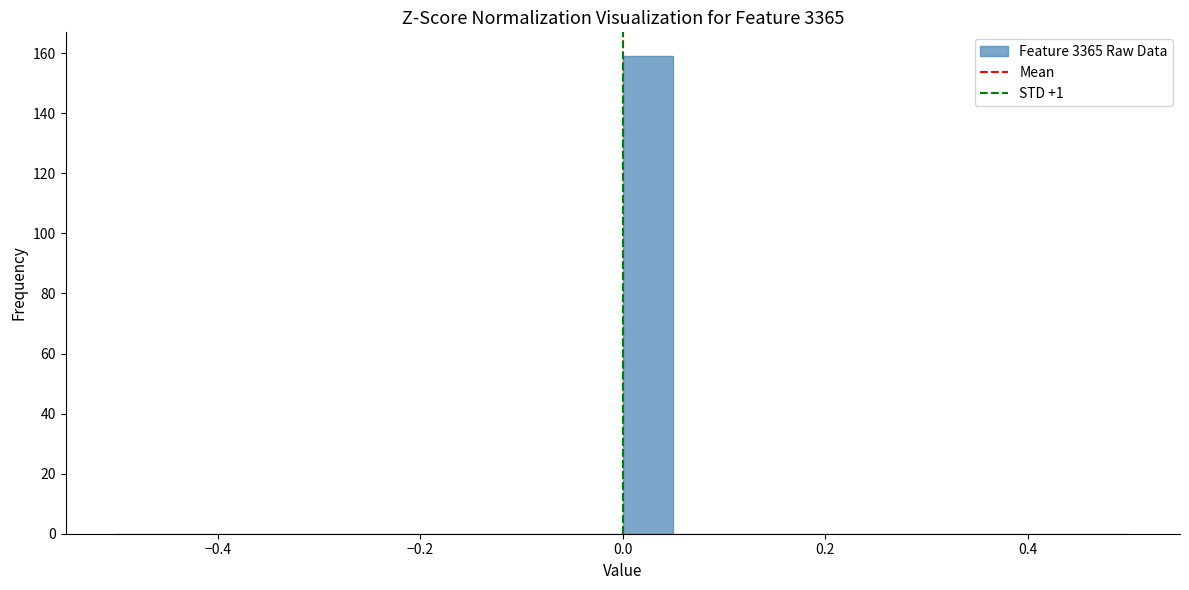

Around what value on the x-axis is the tallest bar? Give the approximate position of its centre, as read against the axis.

0.02